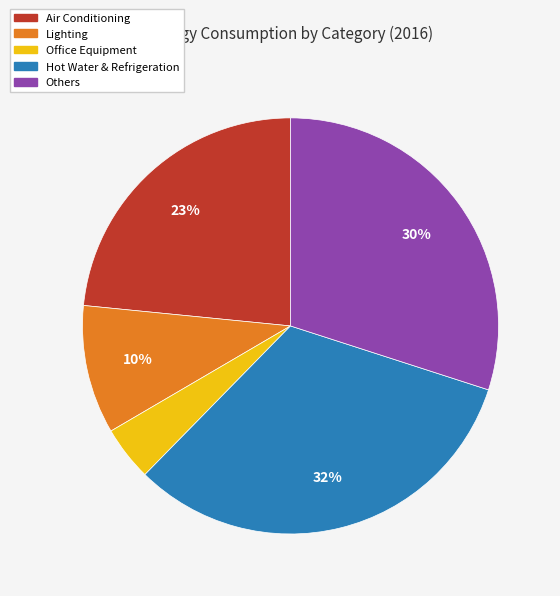

To the nearest percent, what is the difference between the Hot Water & Refrigeration and Office Equipment slice percentages?

28%